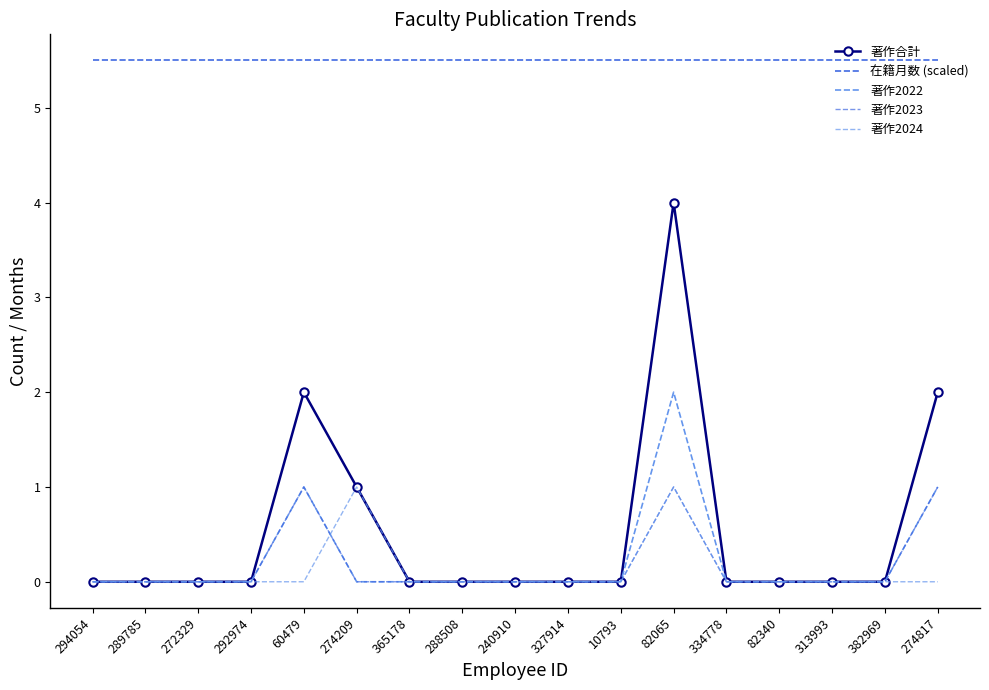

List the labels in order of 在籍月数 (scaled) value, largest first.

294054, 289785, 272329, 292974, 60479, 274209, 365178, 288508, 240910, 327914, 10793, 82065, 334778, 82340, 313993, 382969, 274817